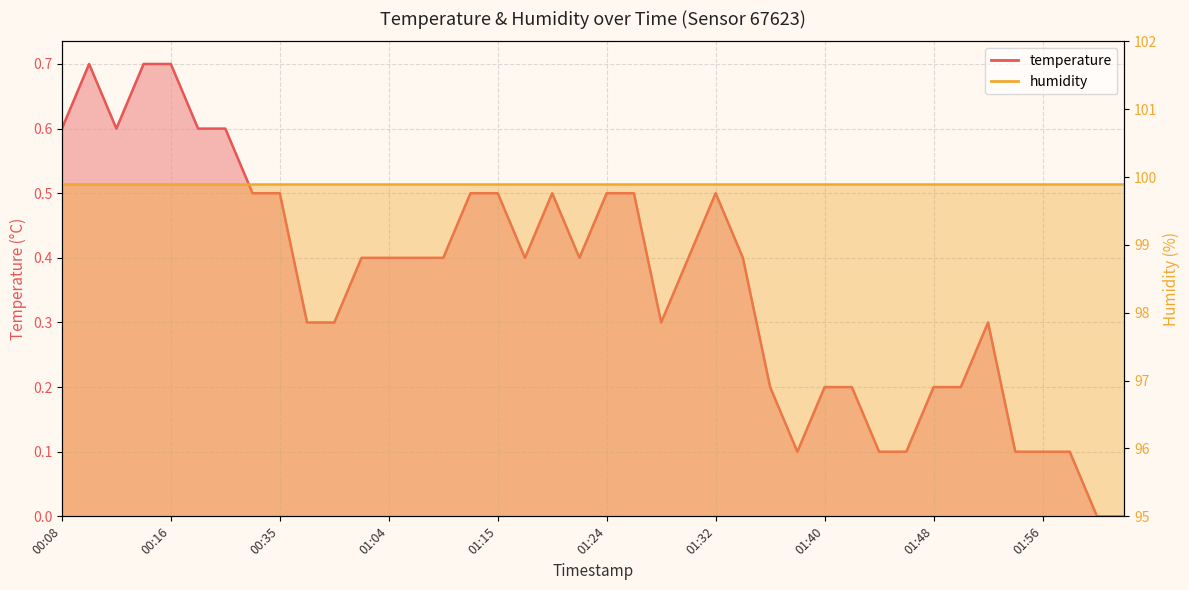

The value at 01:32 is 0.5. True or false?

True